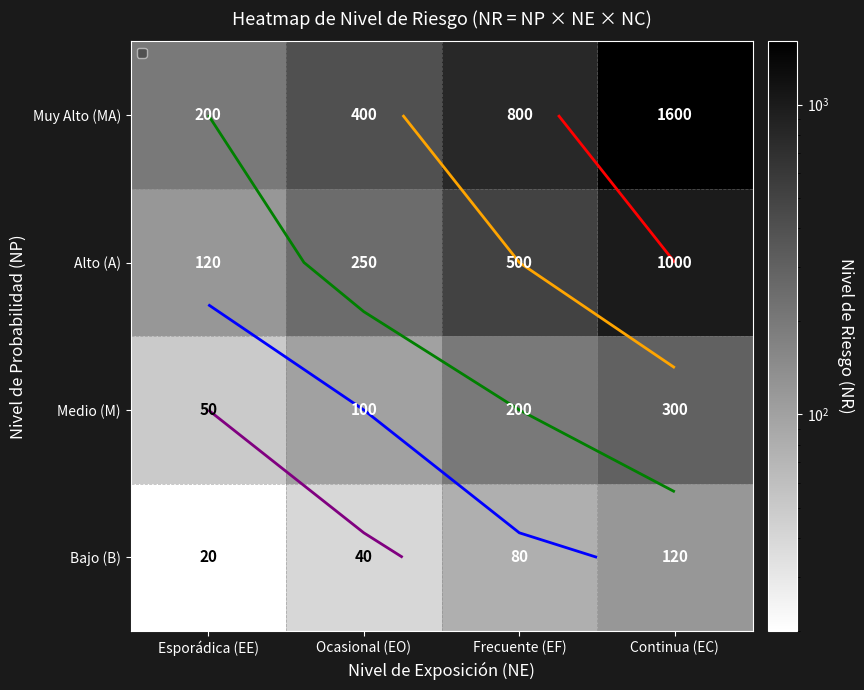

At which label is Medio (M) closest to 175?

Frecuente (EF)